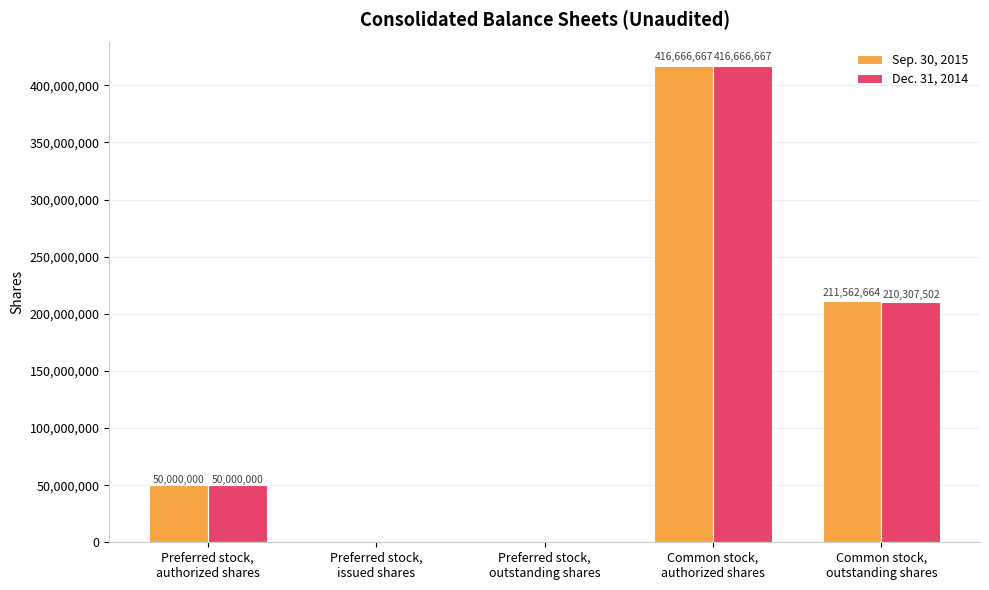

True or false: Dec. 31, 2014 has a value of 154815925 at Preferred stock,
issued shares.

False